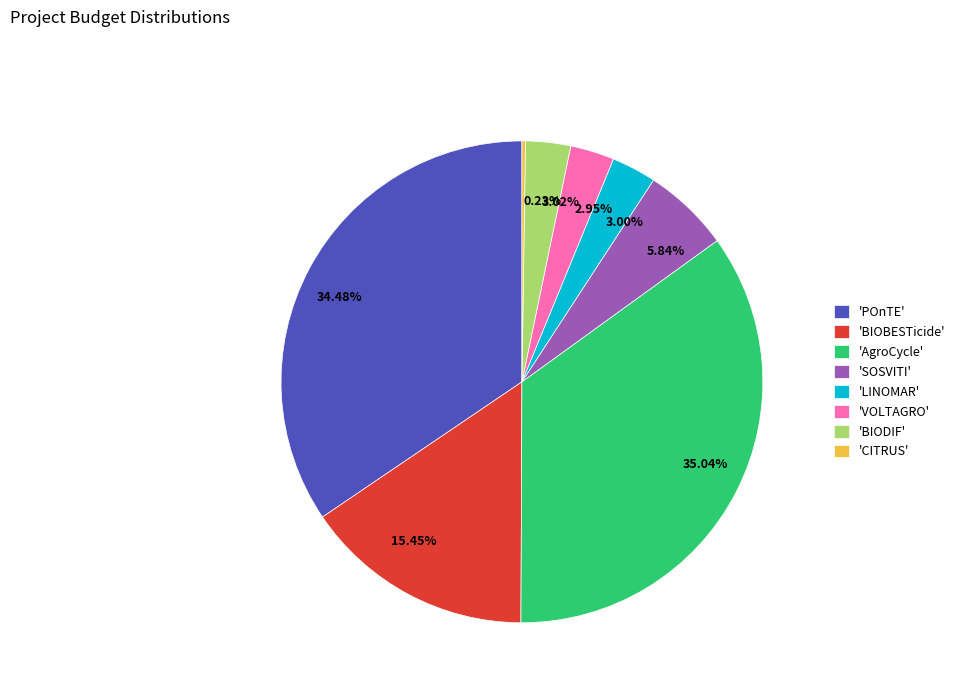

Is there any slice that represents more than half of the pie?

No